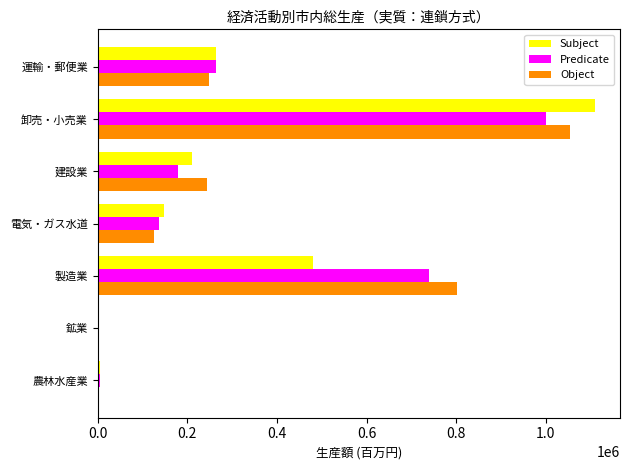

Which series changed the most between 鉱業 and 電気・ガス水道?

Subject